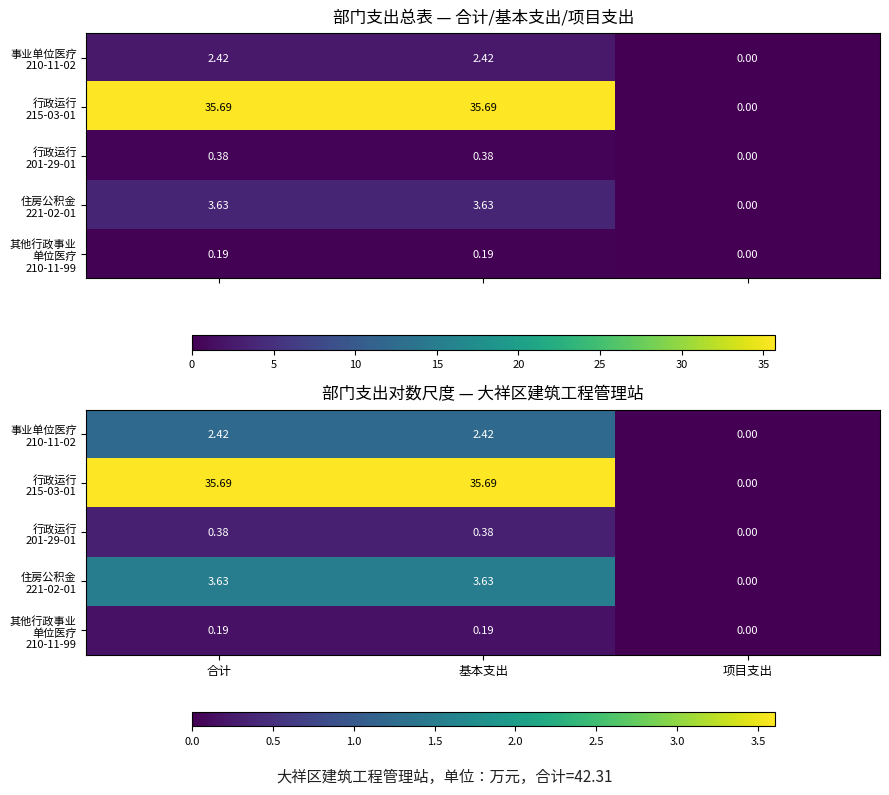

The 事业单位医疗 210-11-02 series shows 0.0 at 项目支出. True or false?

True